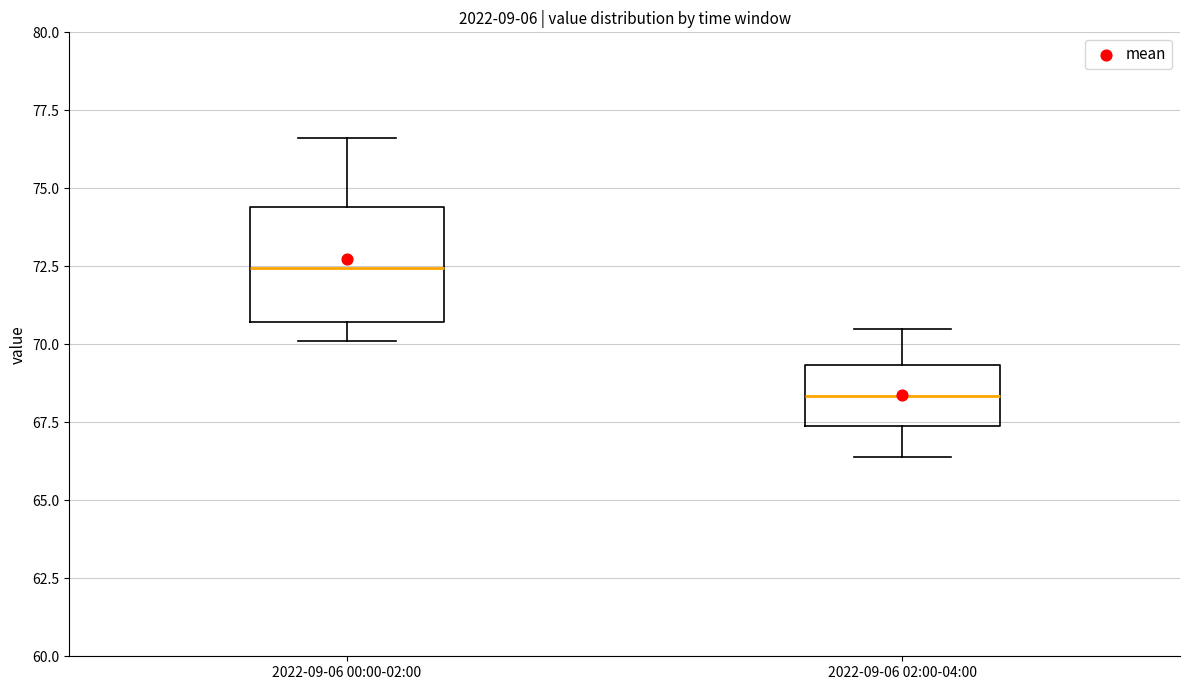

Comparing the boxes themselves (not the whiskers), which one is the tallest?

2022-09-06 00:00-02:00